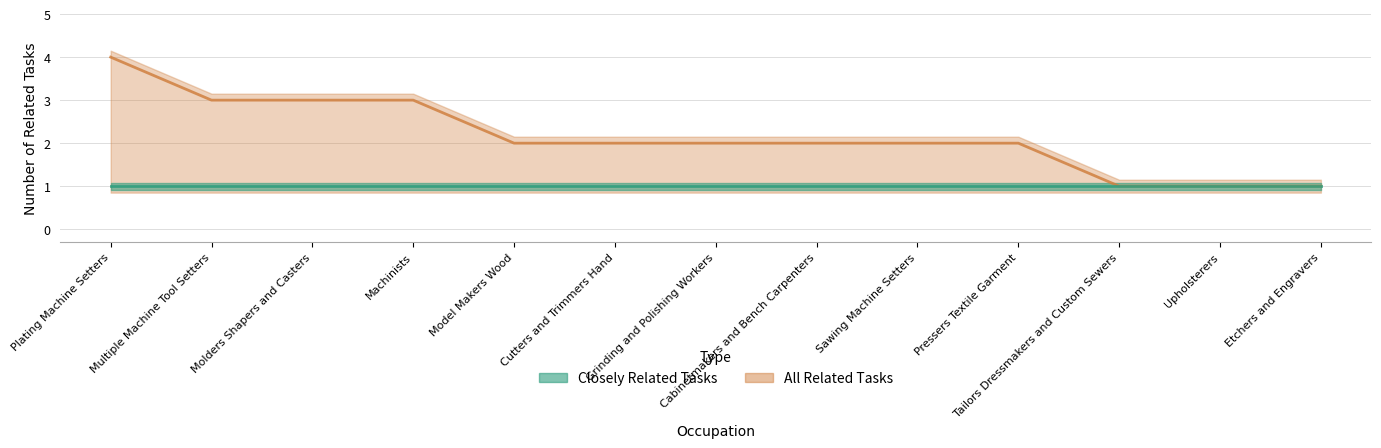

What is the difference between the values at Cutters and Trimmers Hand and Upholsterers?

1